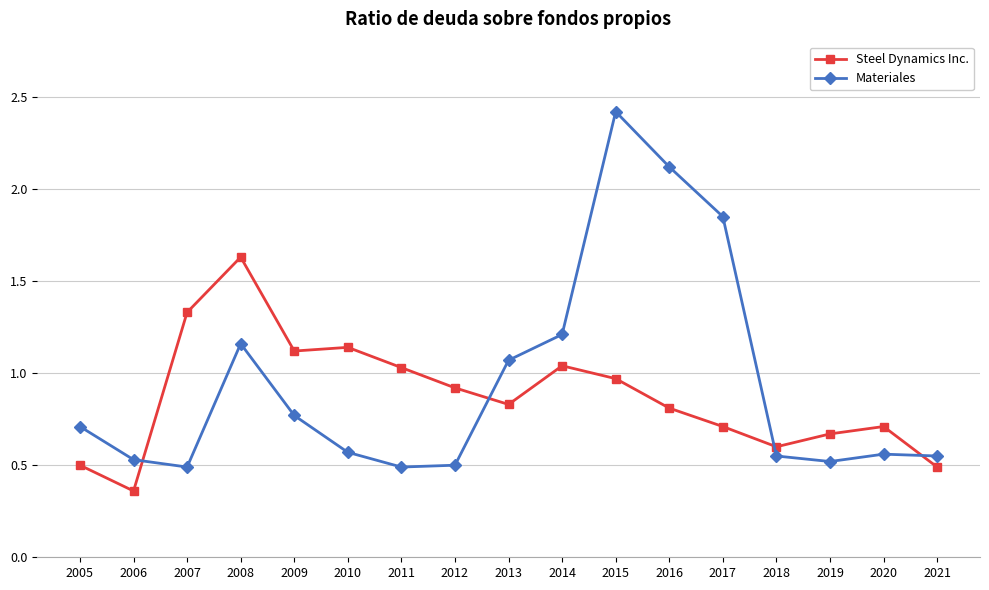

At which label is Materiales closest to 1?

2013